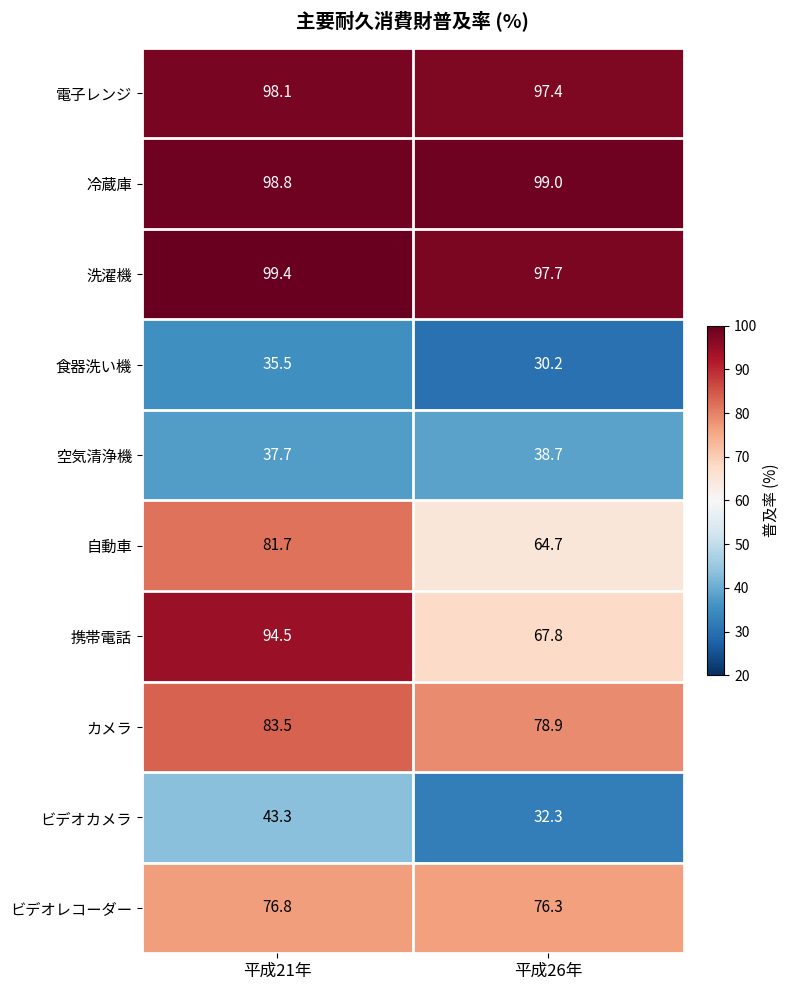

What is the difference between the highest and lowest values at 平成21年?

63.9